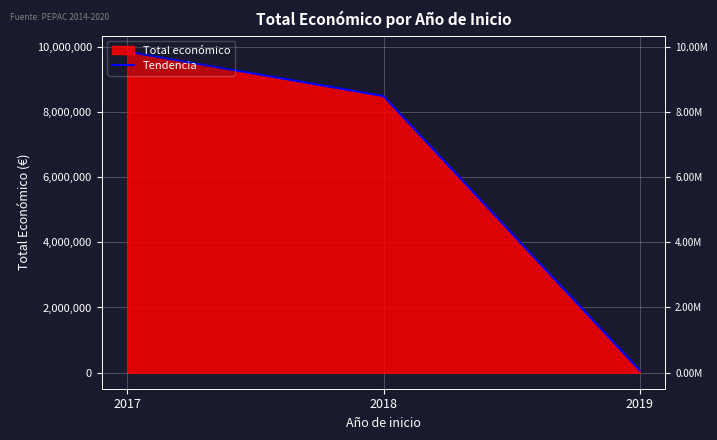

How many values are between 71800 and 9847932?

3